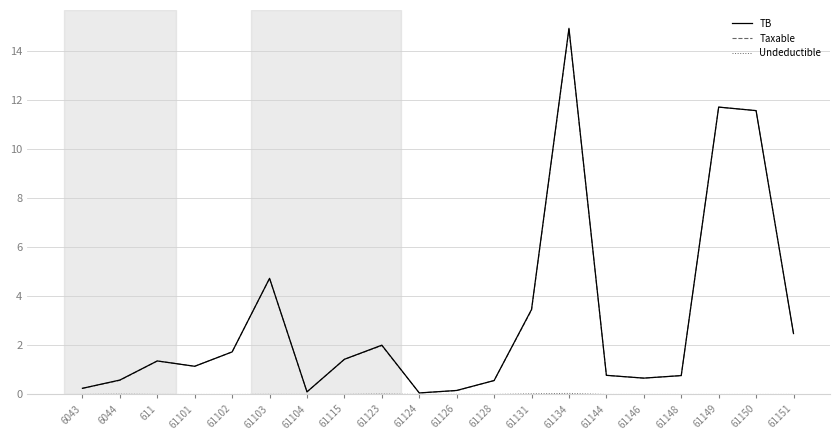

The Taxable series shows 1.1 at 61101. True or false?

True